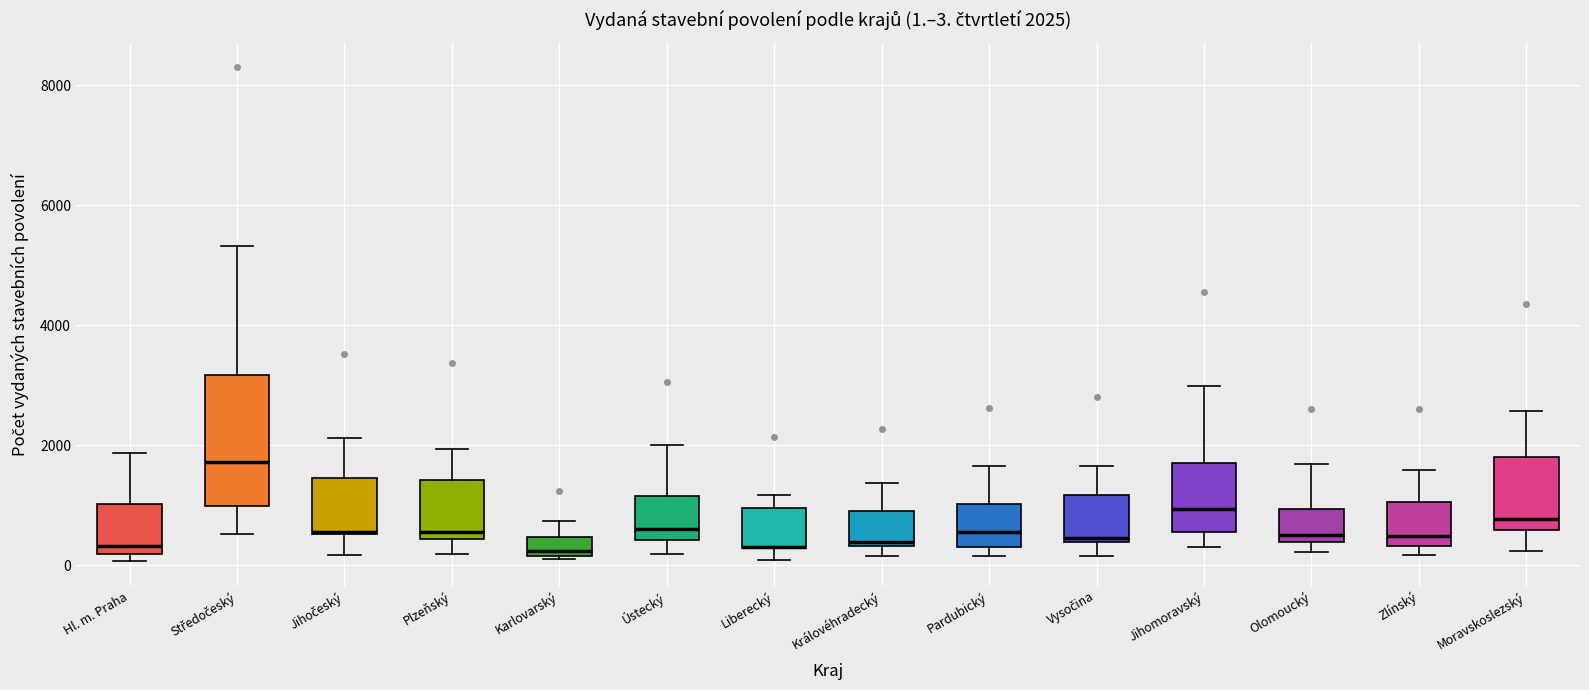

Comparing the boxes themselves (not the whiskers), which one is the tallest?

Středočeský